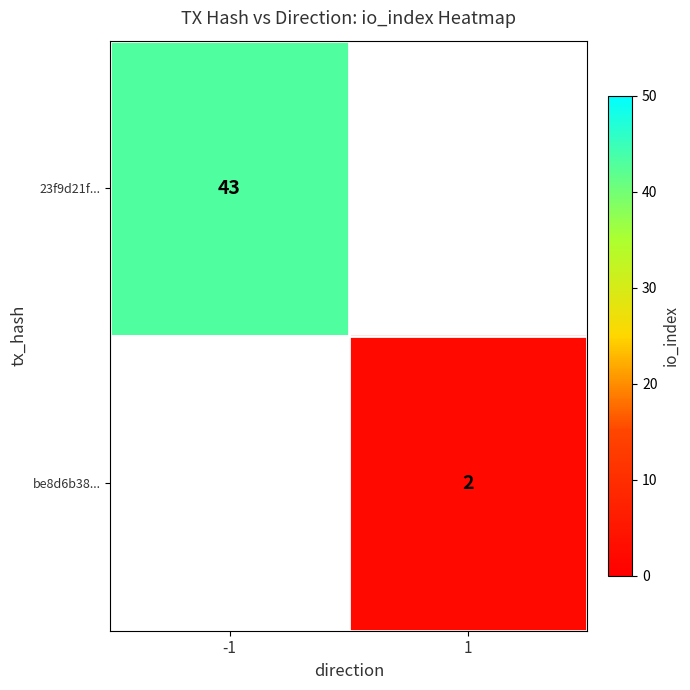

Is it true that 23f9d21f... equals 43 at -1?

True